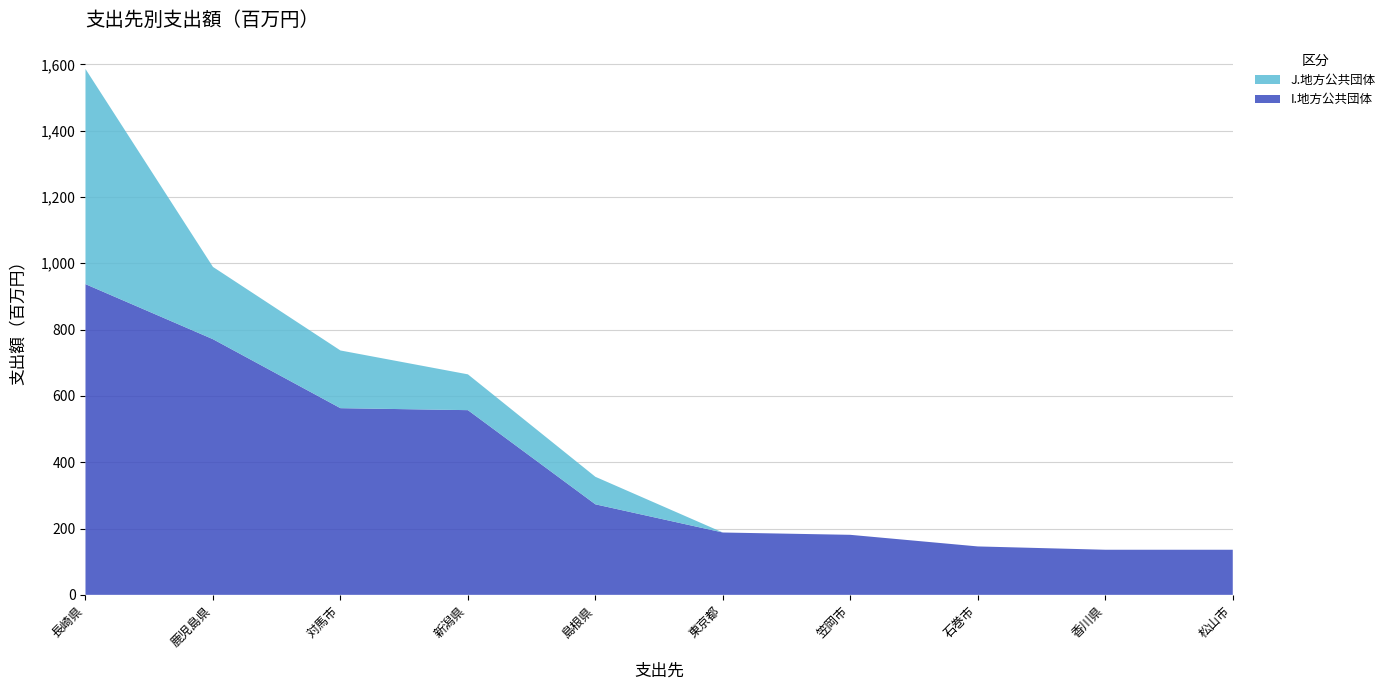

Reading left to right, list all the values displayed in this chart.

I.地方公共団体: 長崎県=937	鹿児島県=771	対馬市=563	新潟県=557	島根県=273	東京都=188	笠岡市=181	石巻市=146	香川県=136	松山市=136
J.地方公共団体: 長崎県=649	鹿児島県=218	対馬市=174	新潟県=108	島根県=83	東京都=0	笠岡市=0	石巻市=0	香川県=0	松山市=0